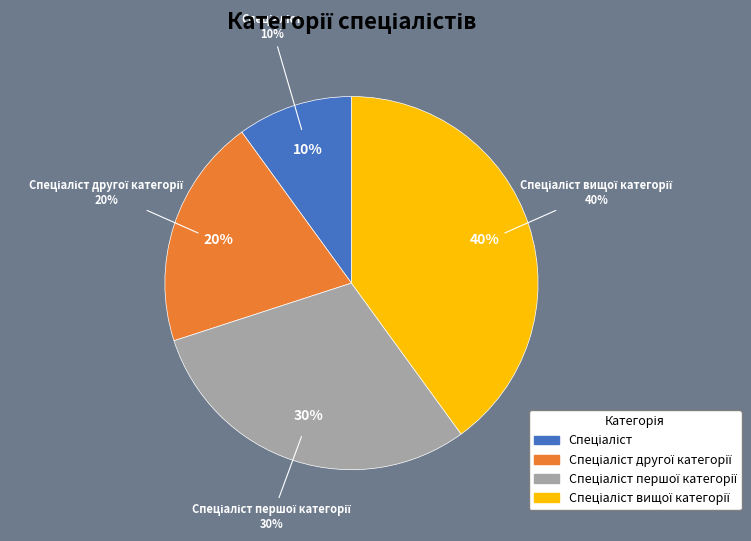

Which category has the biggest portion of the pie?

Спеціаліст вищої категорії